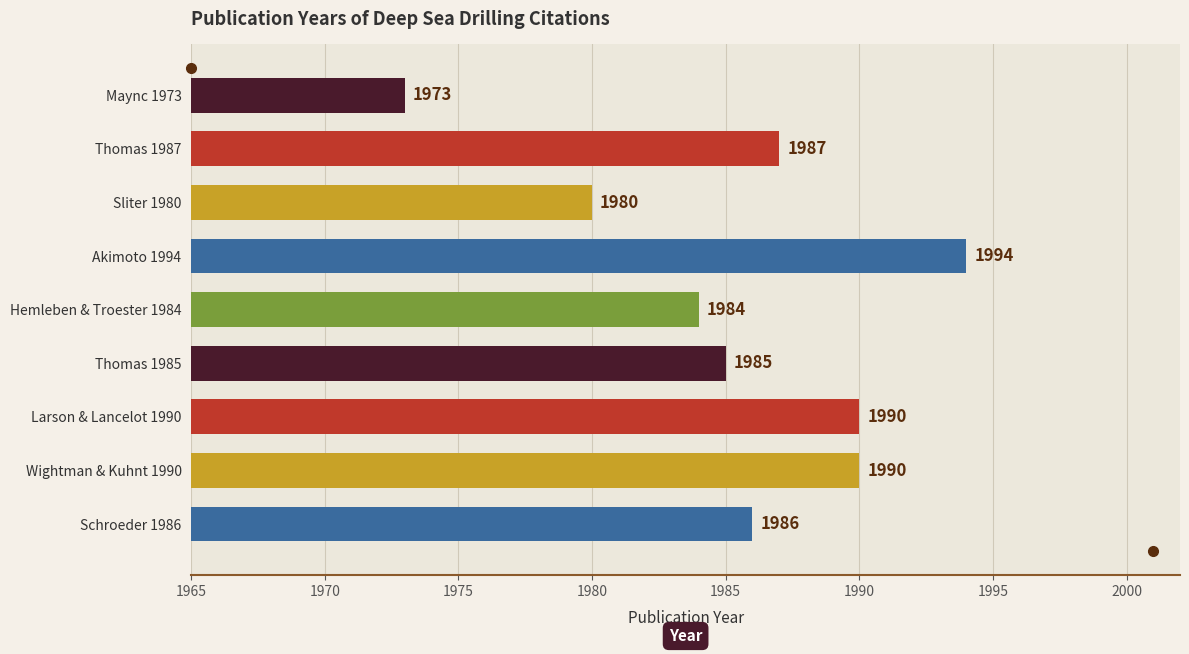

Is it true that the value at Akimoto 1994 is 1994?

True